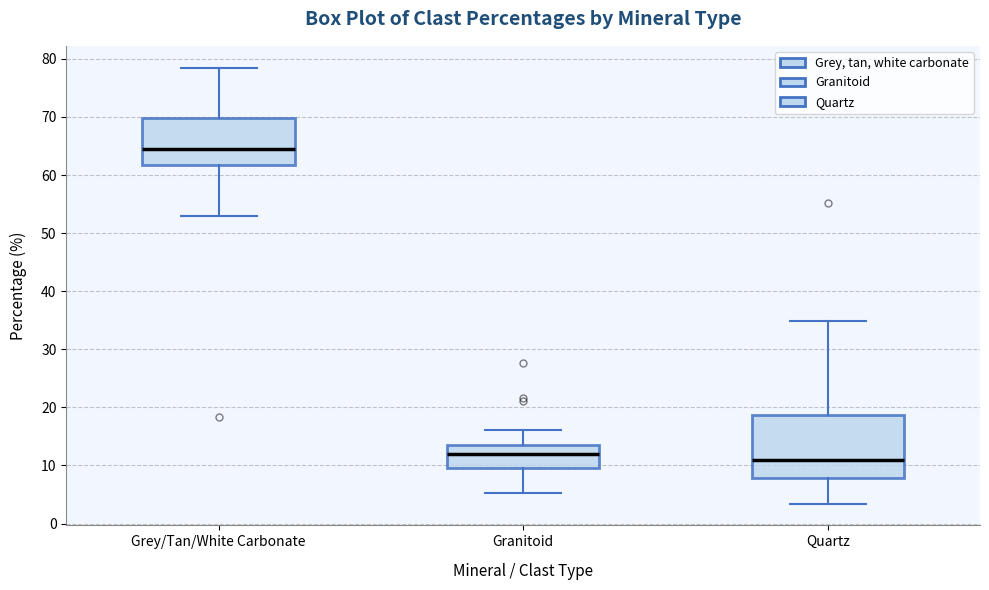

Reading left to right, read every box against the y-axis: the position of its median line, the range the box covers, and the ends of its whiskers. The values are not printed on the chart, so give them approximately, as read against the axis.

Grey/Tan/White Carbonate: median 64, box 62 to 70, whiskers 53 to 78
Granitoid: median 12, box 10 to 13, whiskers 5 to 16
Quartz: median 11, box 8 to 19, whiskers 3 to 35